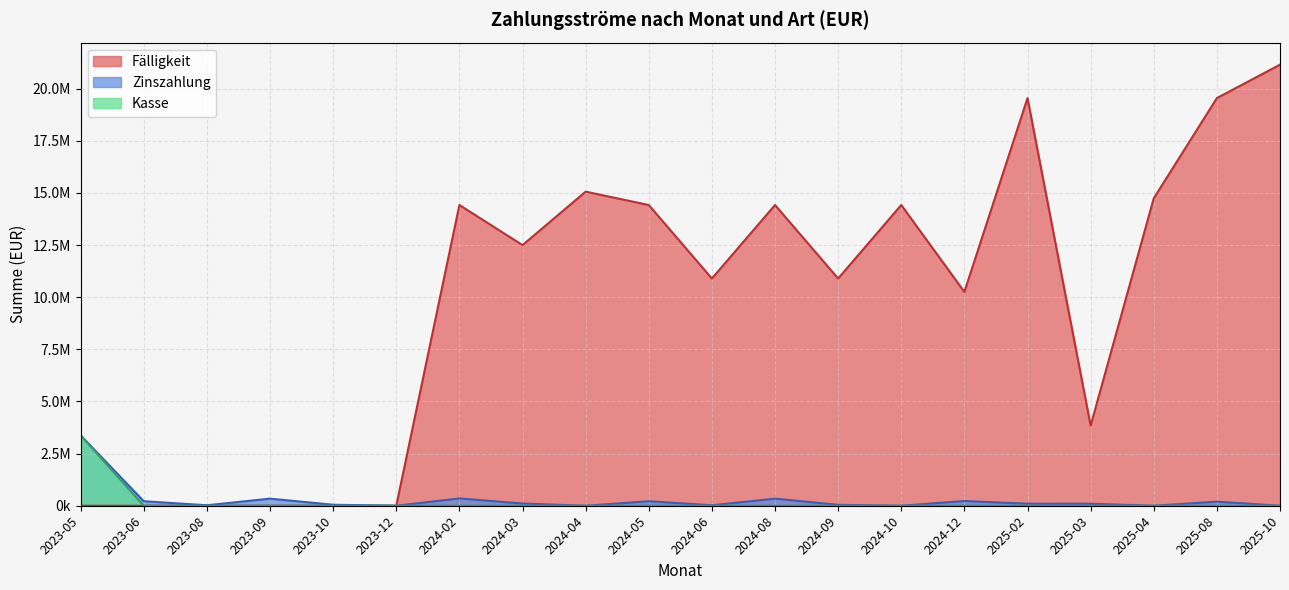

Between 2024-12 and 2024-04, which is larger?

2024-04